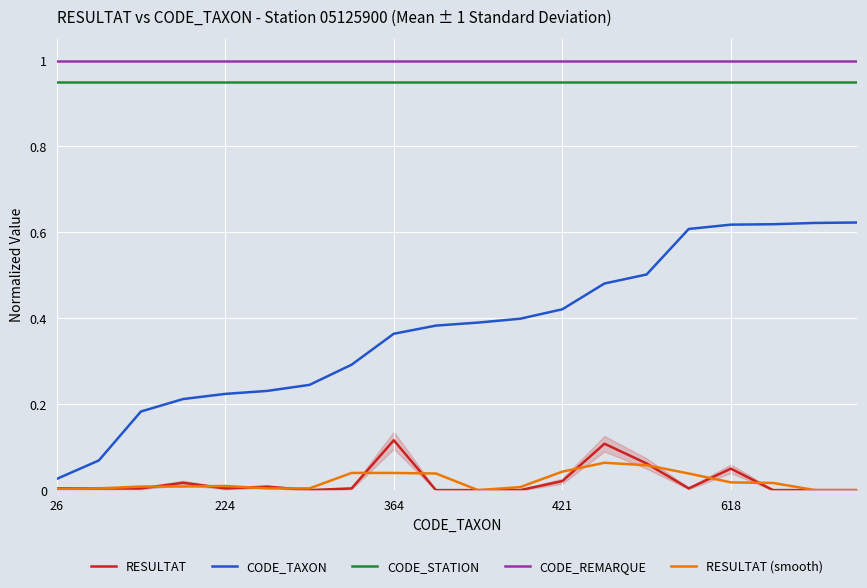

Reading right to left, extract all data points from this chart.

RESULTAT: 0.0	0.0	0.0	0.1	0.0	0.1	0.1	0.0	0.0	0.0	0.0	0.1	0.0	0.0	0.0	0.0	0.0	0.0	0.0	0.0
CODE_TAXON: 0.6	0.6	0.6	0.6	0.6	0.5	0.5	0.4	0.4	0.4	0.4	0.4	0.3	0.2	0.2	0.2	0.2	0.2	0.1	0.0
CODE_STATION: 0.9	0.9	0.9	0.9	0.9	0.9	0.9	0.9	0.9	0.9	0.9	0.9	0.9	0.9	0.9	0.9	0.9	0.9	0.9	0.9
CODE_REMARQUE: 1.0	1.0	1.0	1.0	1.0	1.0	1.0	1.0	1.0	1.0	1.0	1.0	1.0	1.0	1.0	1.0	1.0	1.0	1.0	1.0
RESULTAT (smooth): 0.0	0.0	0.0	0.0	0.0	0.1	0.1	0.0	0.0	0.0	0.0	0.0	0.0	0.0	0.0	0.0	0.0	0.0	0.0	0.0